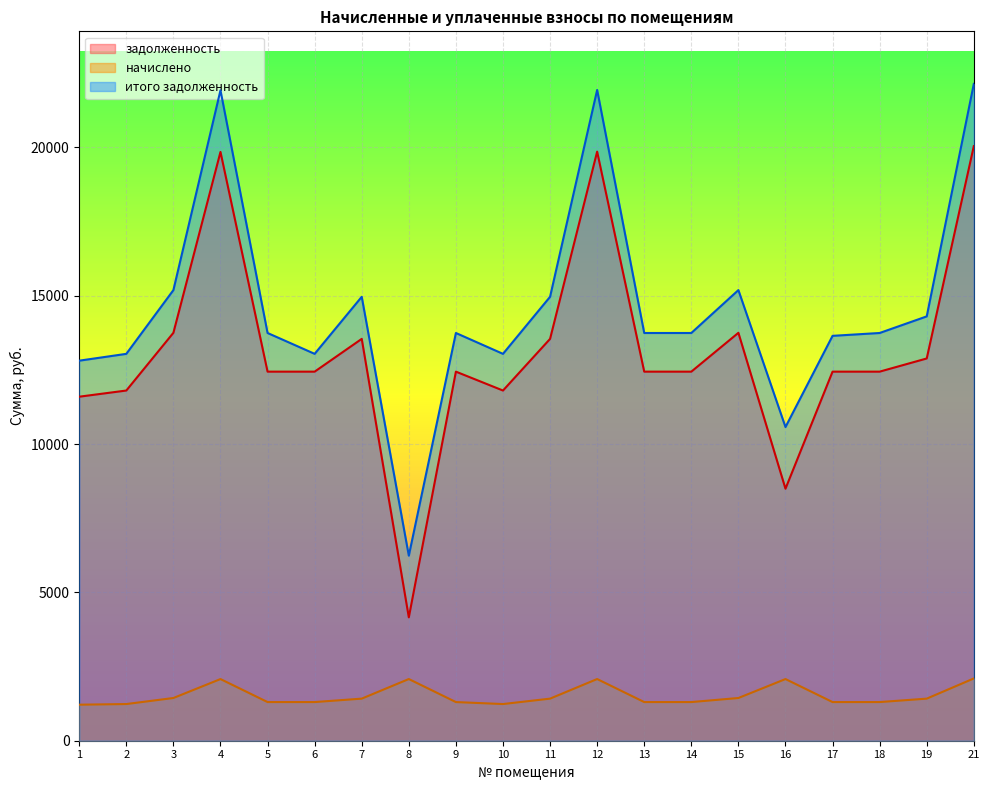

Is it true that итого задолженность equals 18450.6 at 6?

False